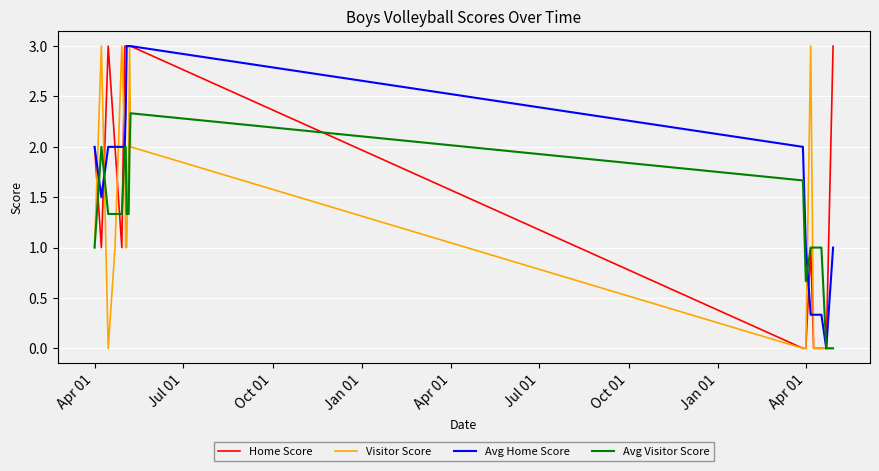

What is the highest value of the Visitor Score series?

3.0